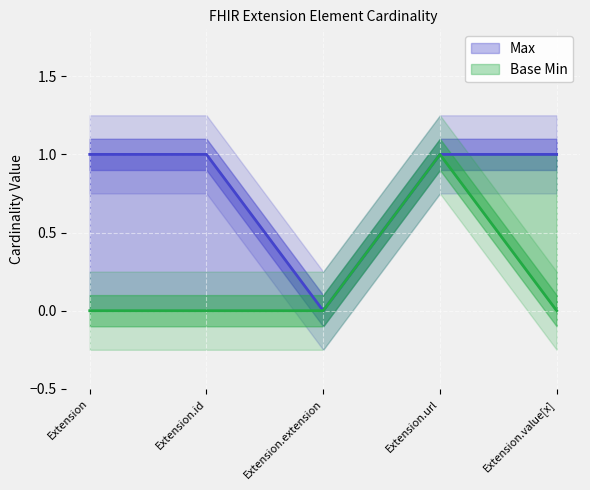

What is the total value across all series at Extension?

1